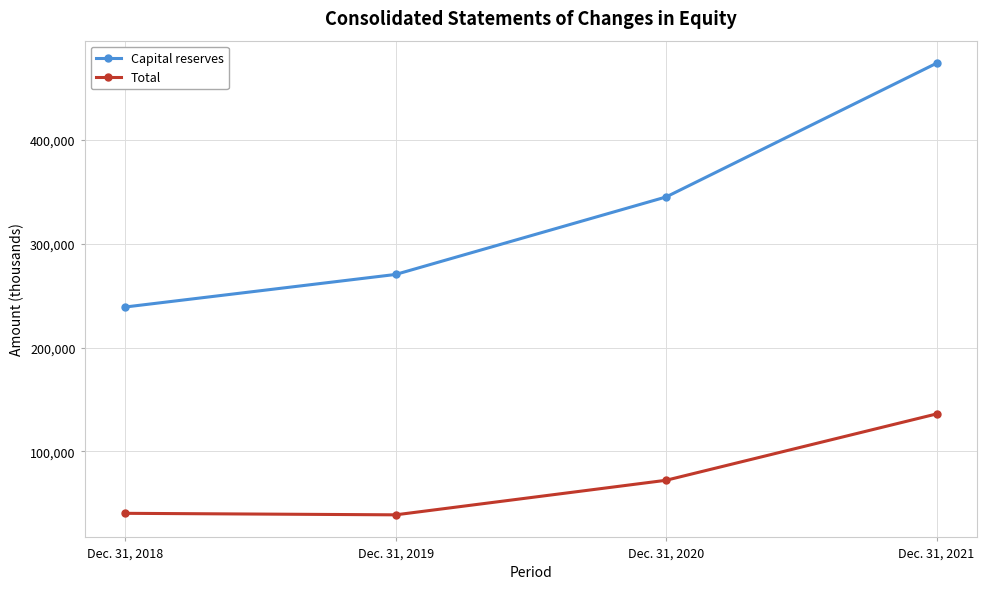

The value of Total at Dec. 31, 2020 is 110399. True or false?

False